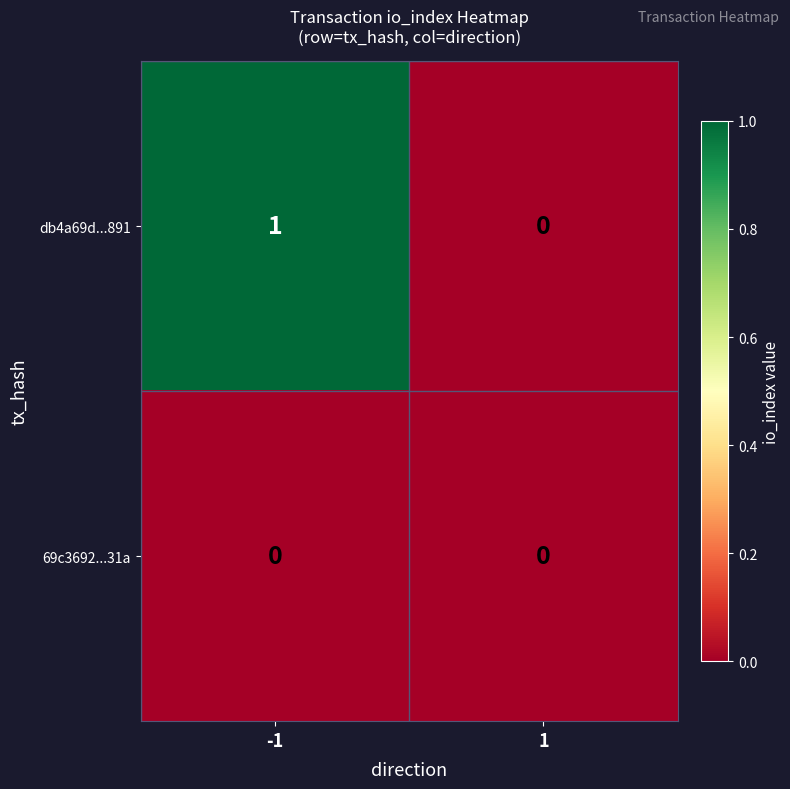

Is it true that db4a69d...891 equals 2 at -1?

False